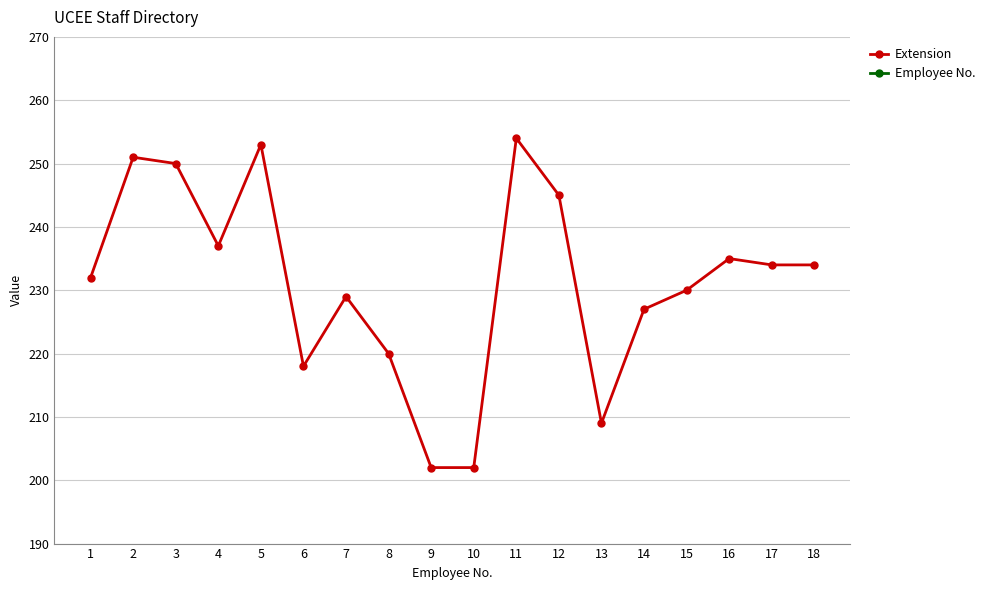

List the labels in order of Employee No. value, smallest first.

1, 2, 3, 4, 5, 6, 7, 8, 9, 10, 11, 12, 13, 14, 15, 16, 17, 18